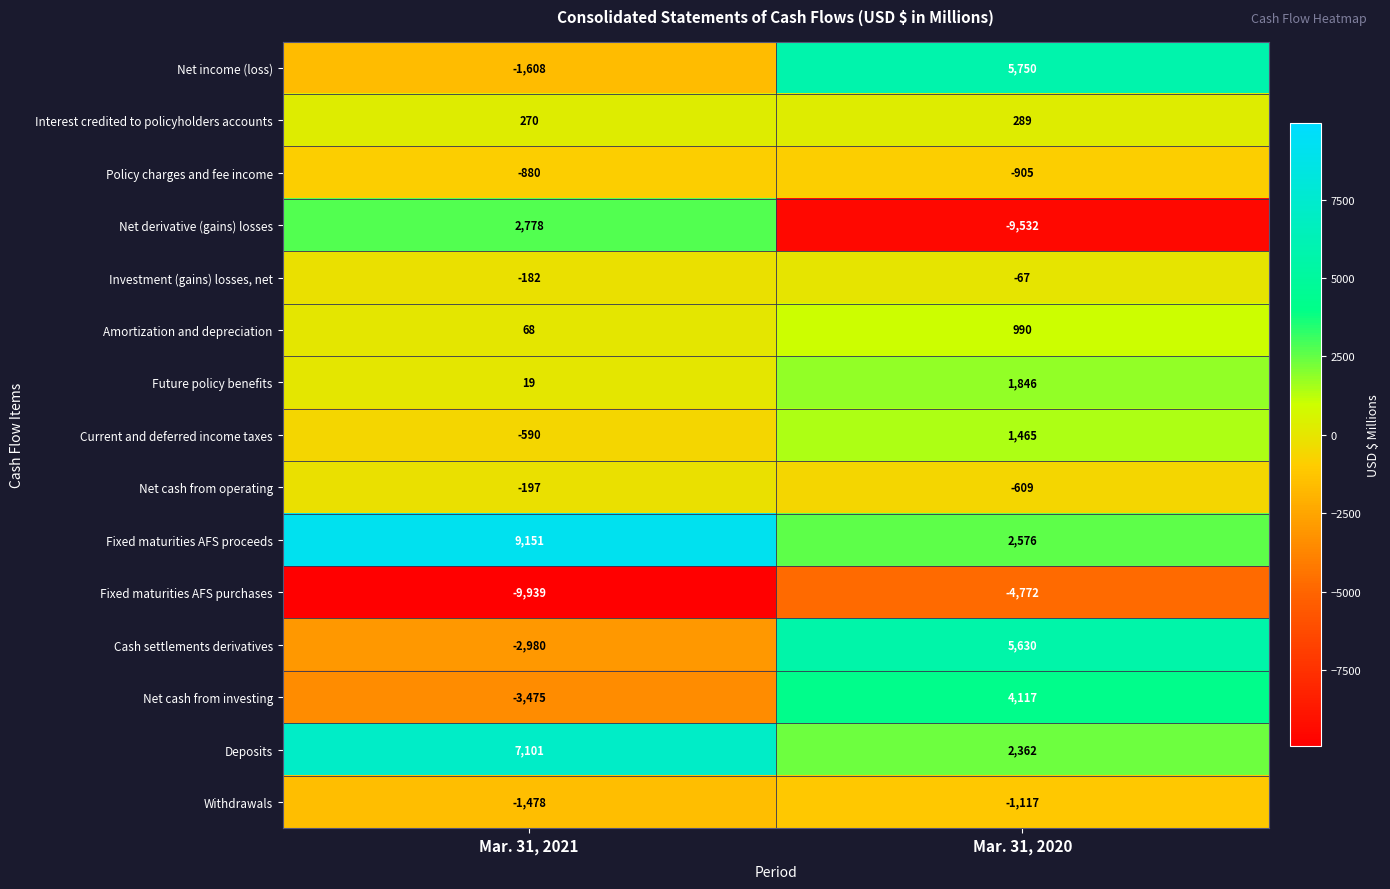

How many data points in Deposits are less than 7101?

1